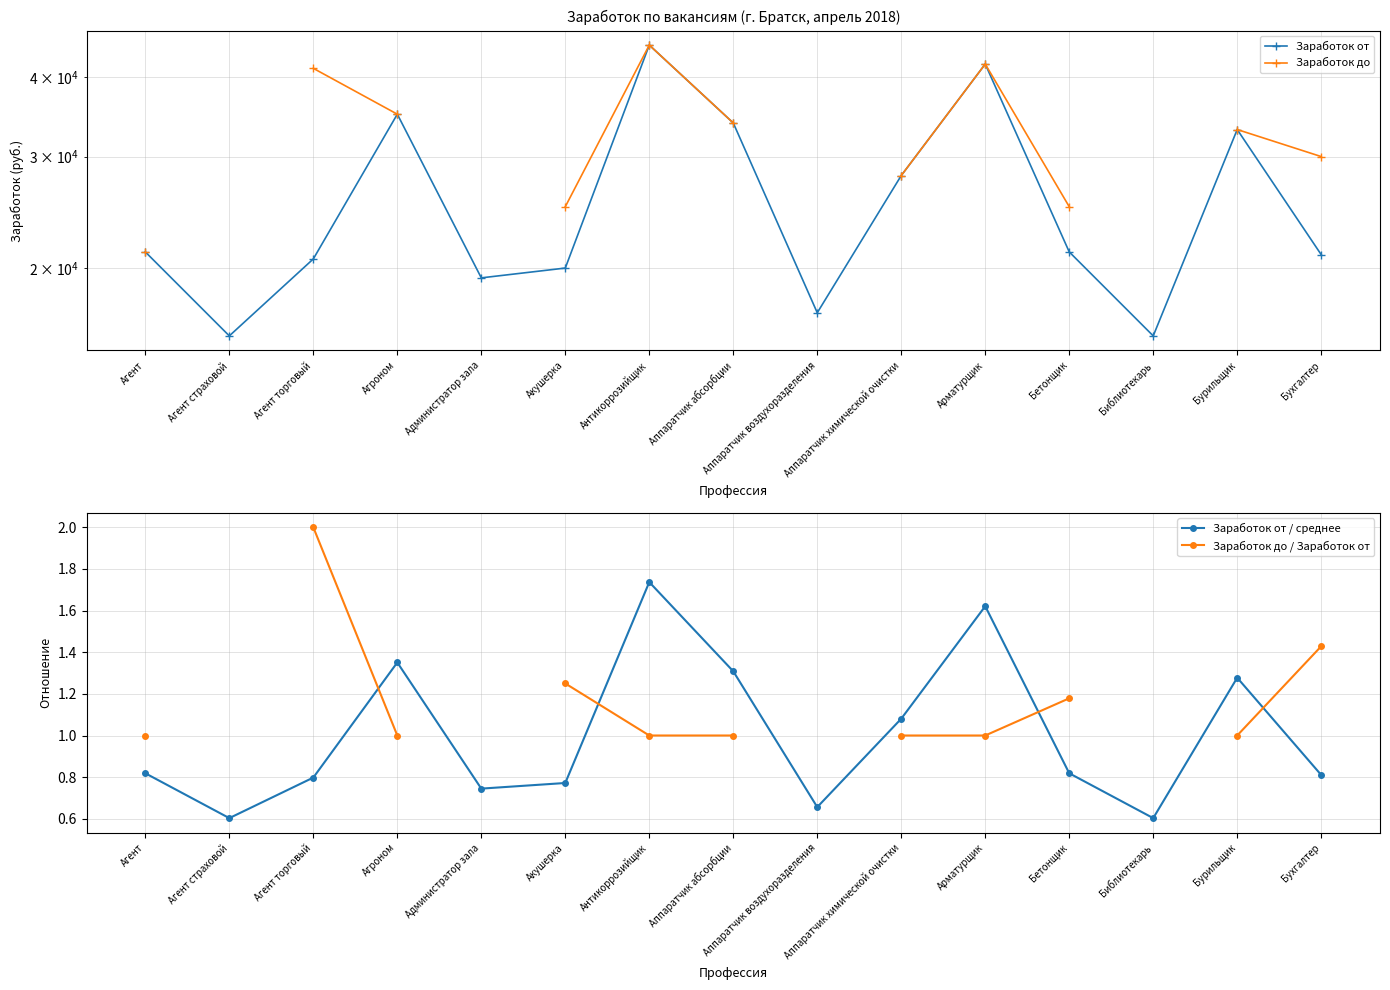

The value of Заработок от at Бухгалтер is 21000.0. True or false?

True